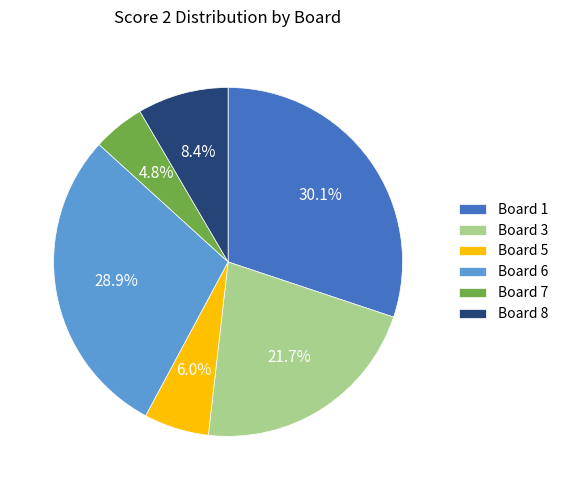

Which slice is the largest?

Board 1